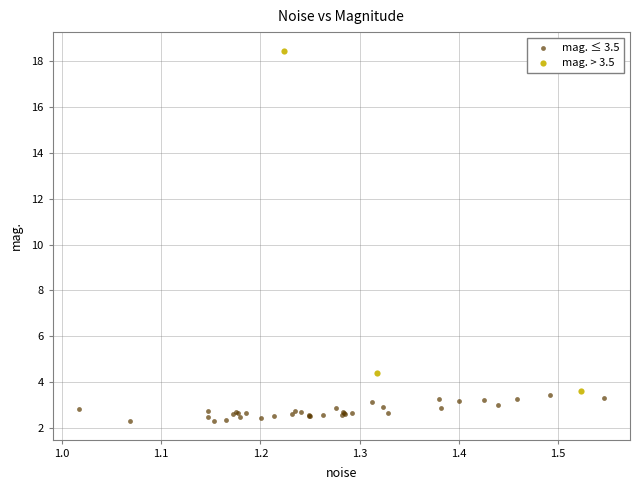

What are all the series names shown in the legend?

mag. ≤ 3.5, mag. > 3.5